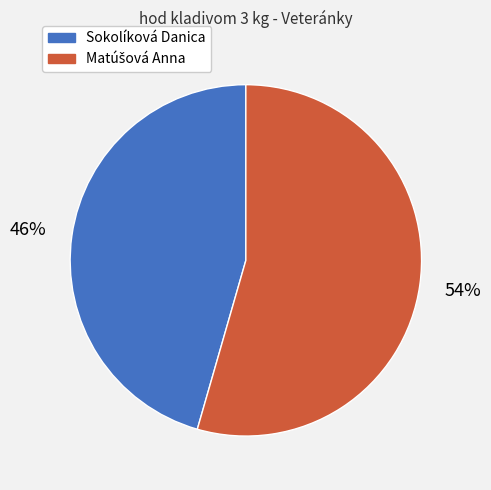

Is there a majority slice in this chart?

Yes